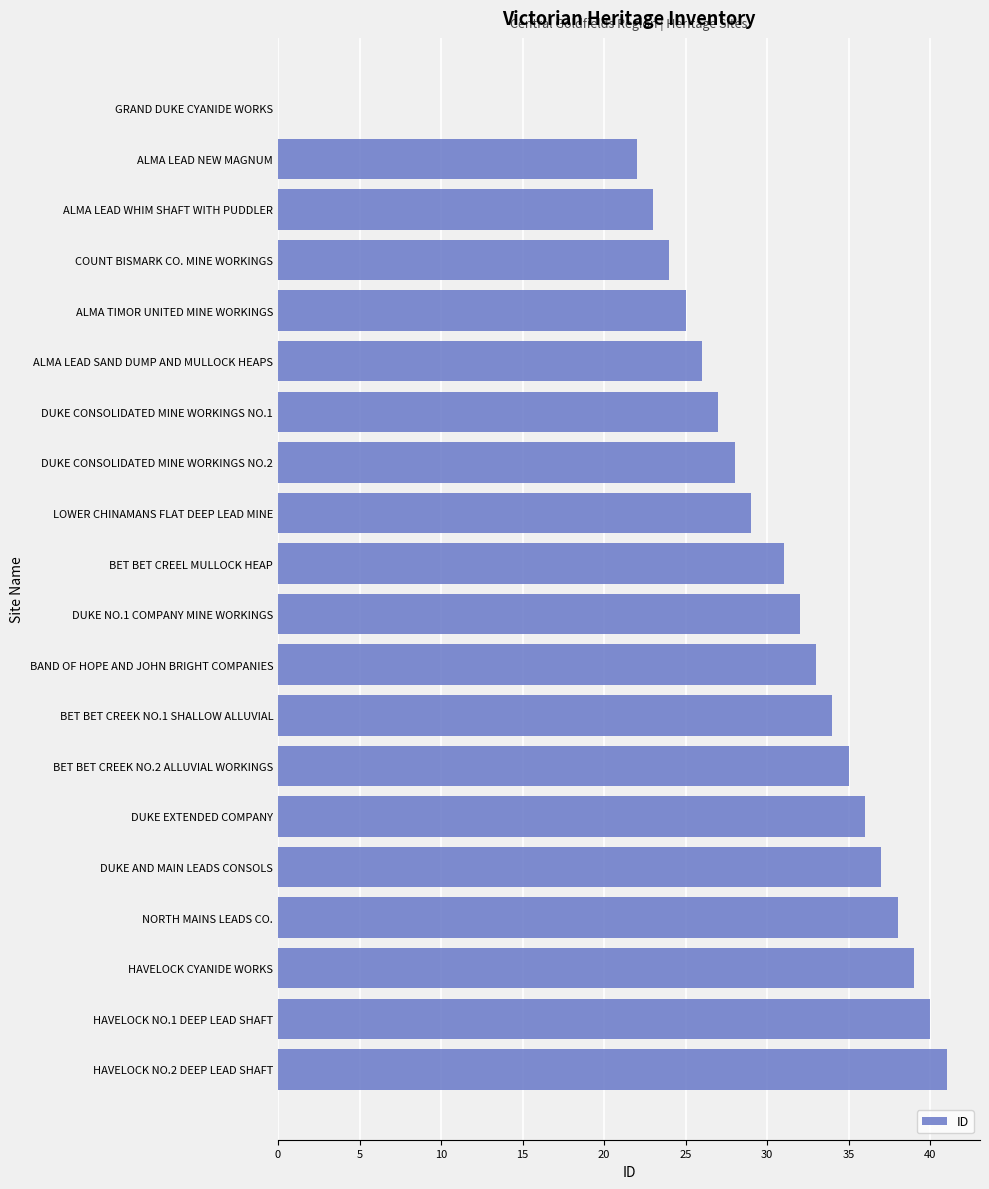

Count the number of categories in the chart.

20